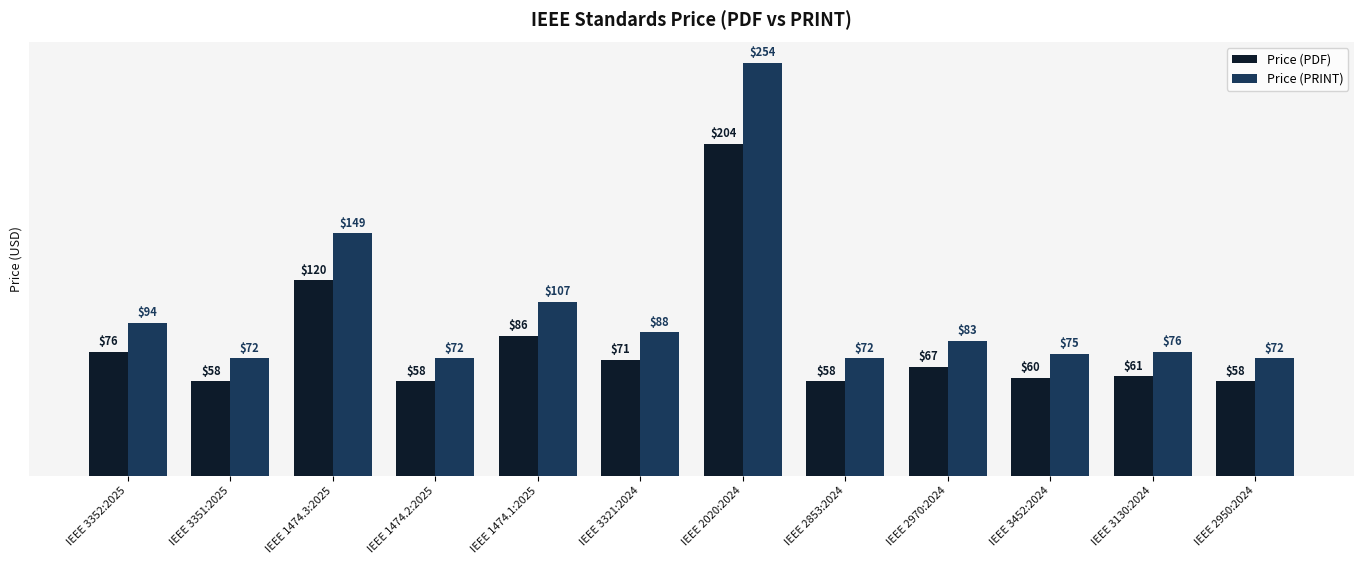

What is the lowest value of the Price (PRINT) series?

72